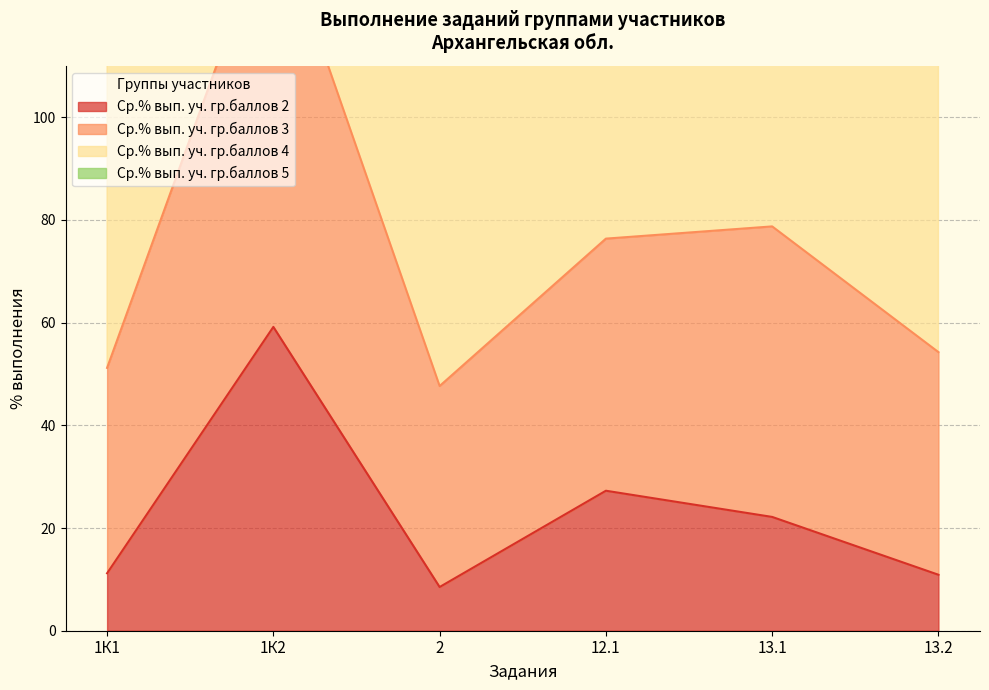

The Ср.% вып. уч. гр.баллов 2 series shows 14.9 at 12.1. True or false?

False